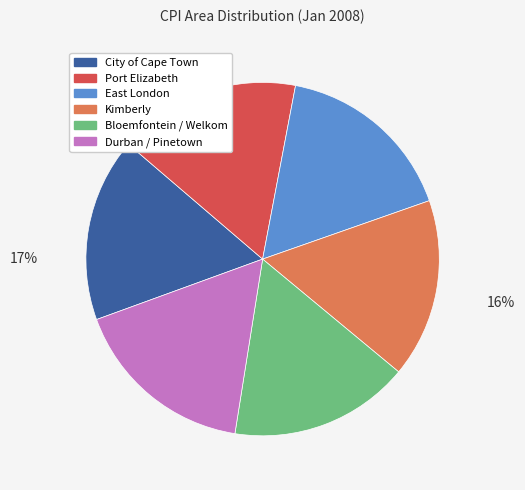

Do City of Cape Town and East London together represent more than half of the pie?

No